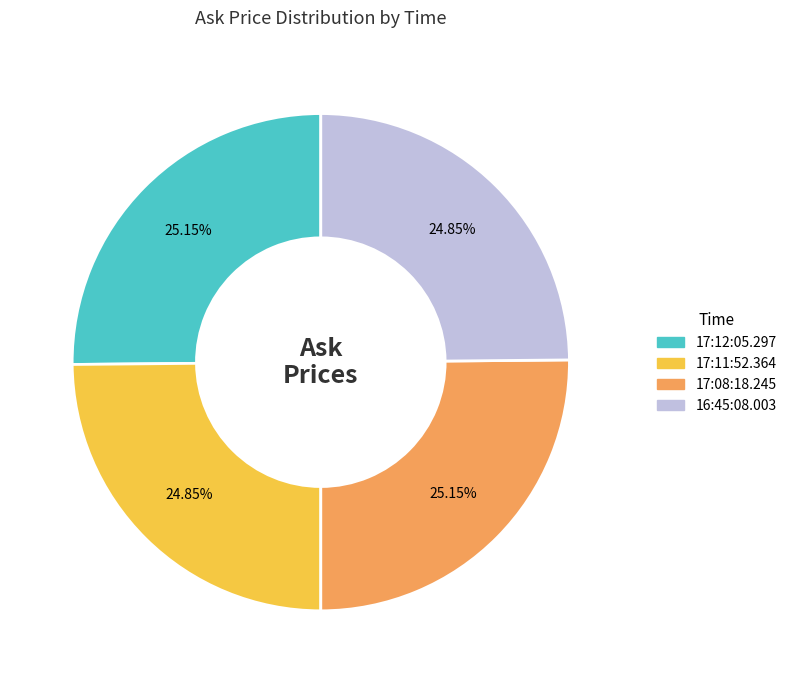

Is it true that 17:12:05.297 is 25% of the pie?

True